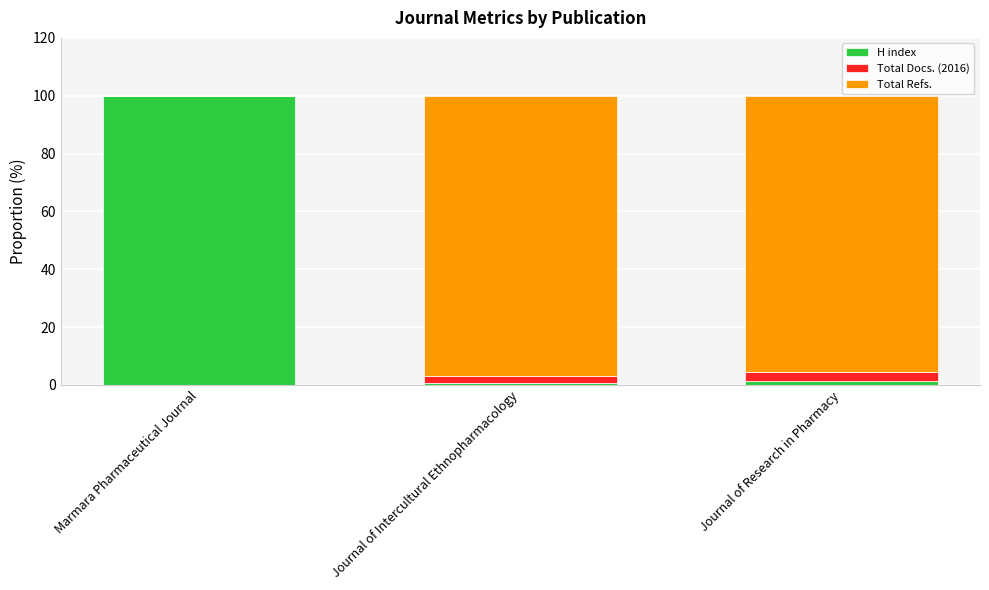

What is the highest value of the H index series?

100.0